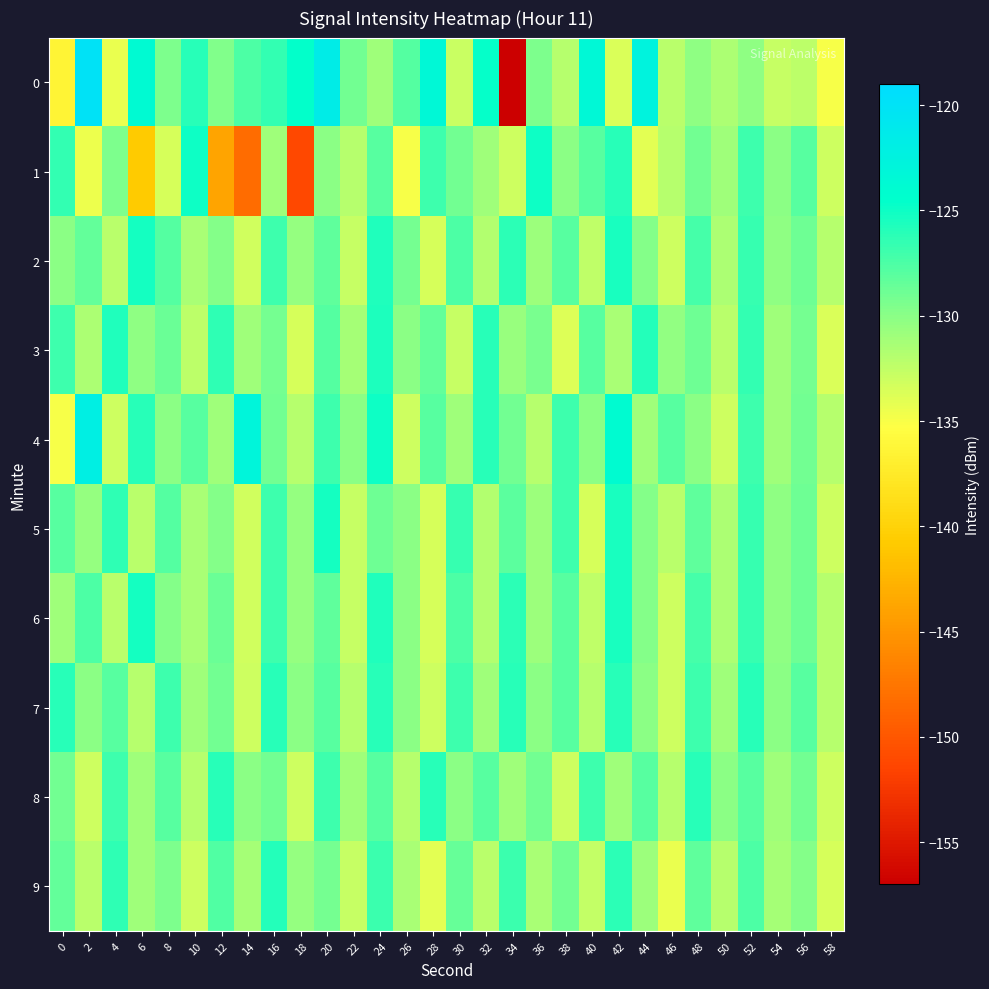

Which has a higher value, 24 or 18?

18